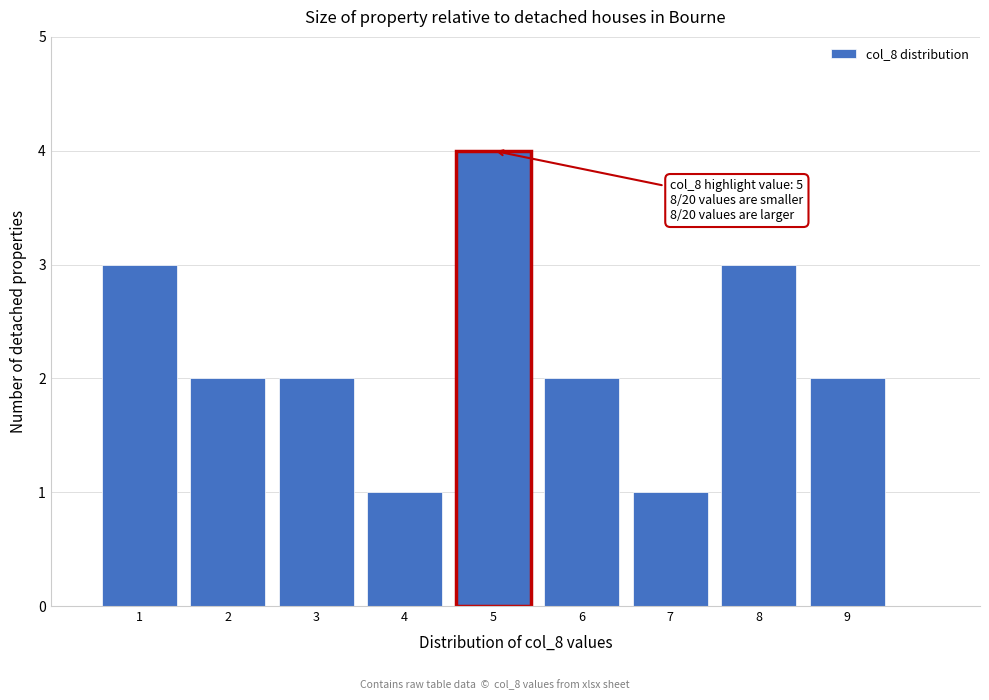

Over which range of the x-axis is the bar tallest?

4.5 to 5.5